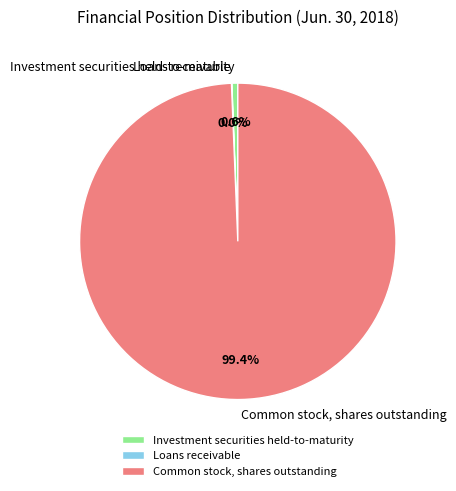

To the nearest percent, what is the difference between the largest and smallest slice percentages?

99%